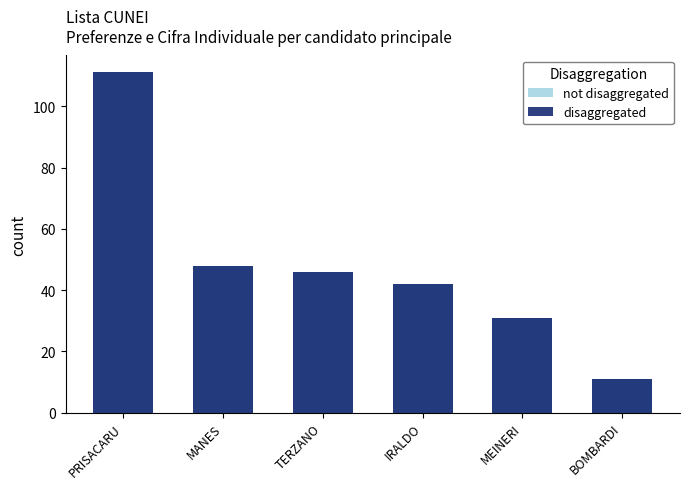

What is the difference between the not disaggregated values at MEINERI and PRISACARU?

80